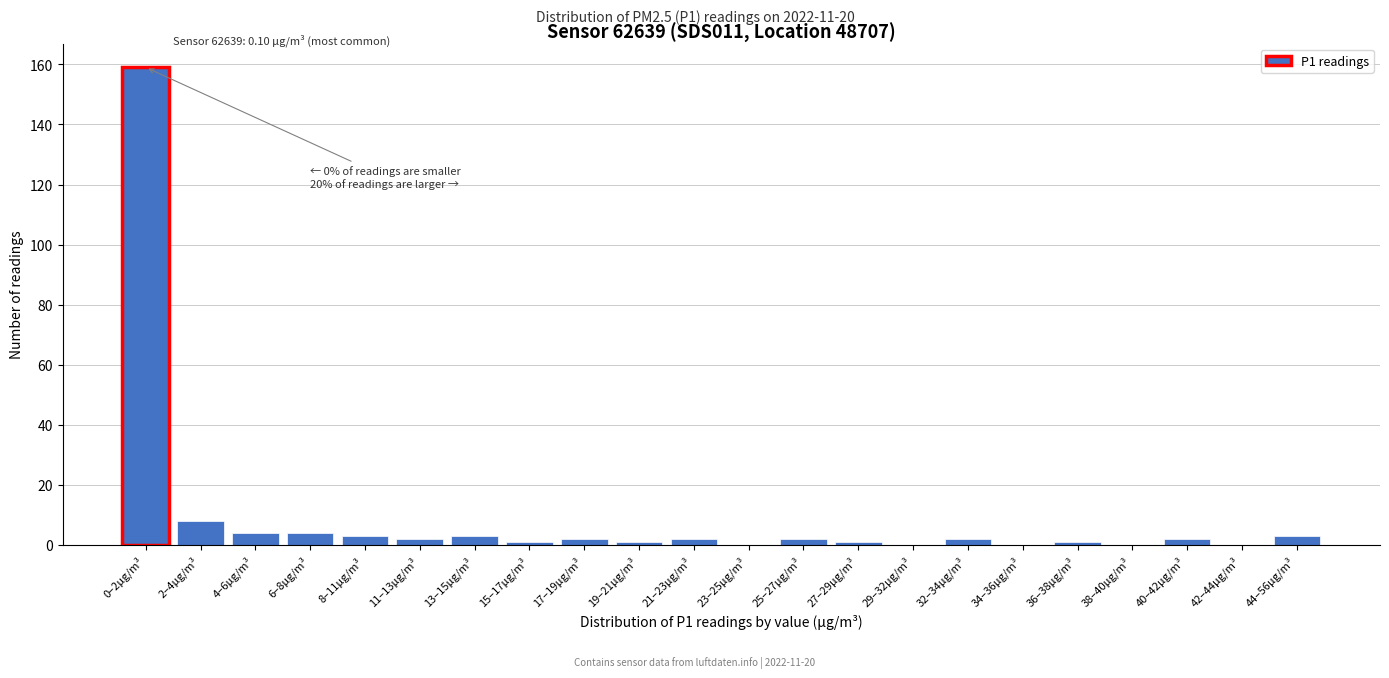

Reading left to right, list all the values displayed in this chart.

0–2μg/m³=159	2–4μg/m³=8	4–6μg/m³=4	6–8μg/m³=4	8–11μg/m³=3	11–13μg/m³=2	13–15μg/m³=3	15–17μg/m³=1	17–19μg/m³=2	19–21μg/m³=1	21–23μg/m³=2	23–25μg/m³=0	25–27μg/m³=2	27–29μg/m³=1	29–32μg/m³=0	32–34μg/m³=2	34–36μg/m³=0	36–38μg/m³=1	38–40μg/m³=0	40–42μg/m³=2	42–44μg/m³=0	44–56μg/m³=3